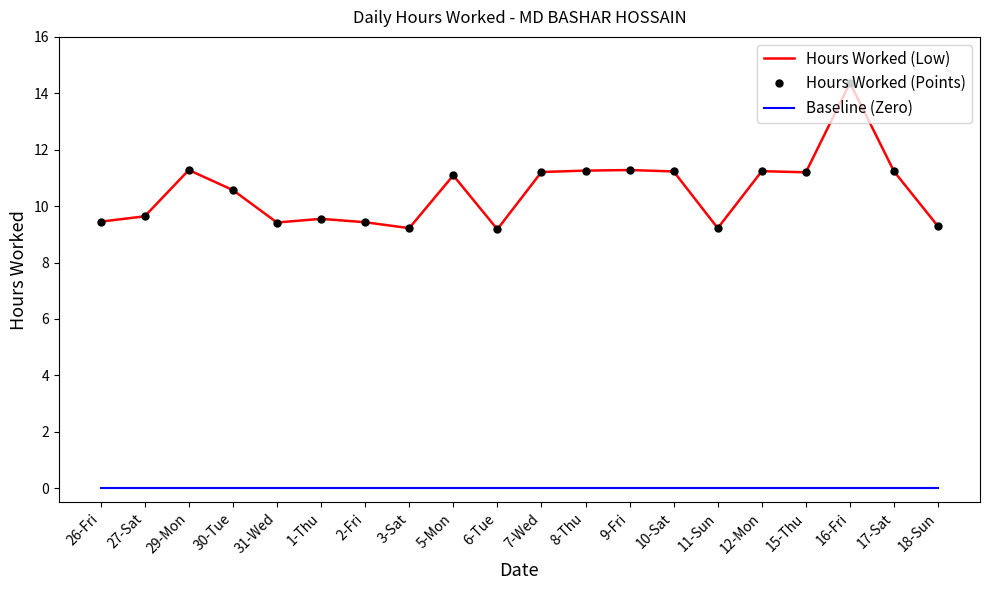

Between 31-Wed and 6-Tue, which is larger?

31-Wed